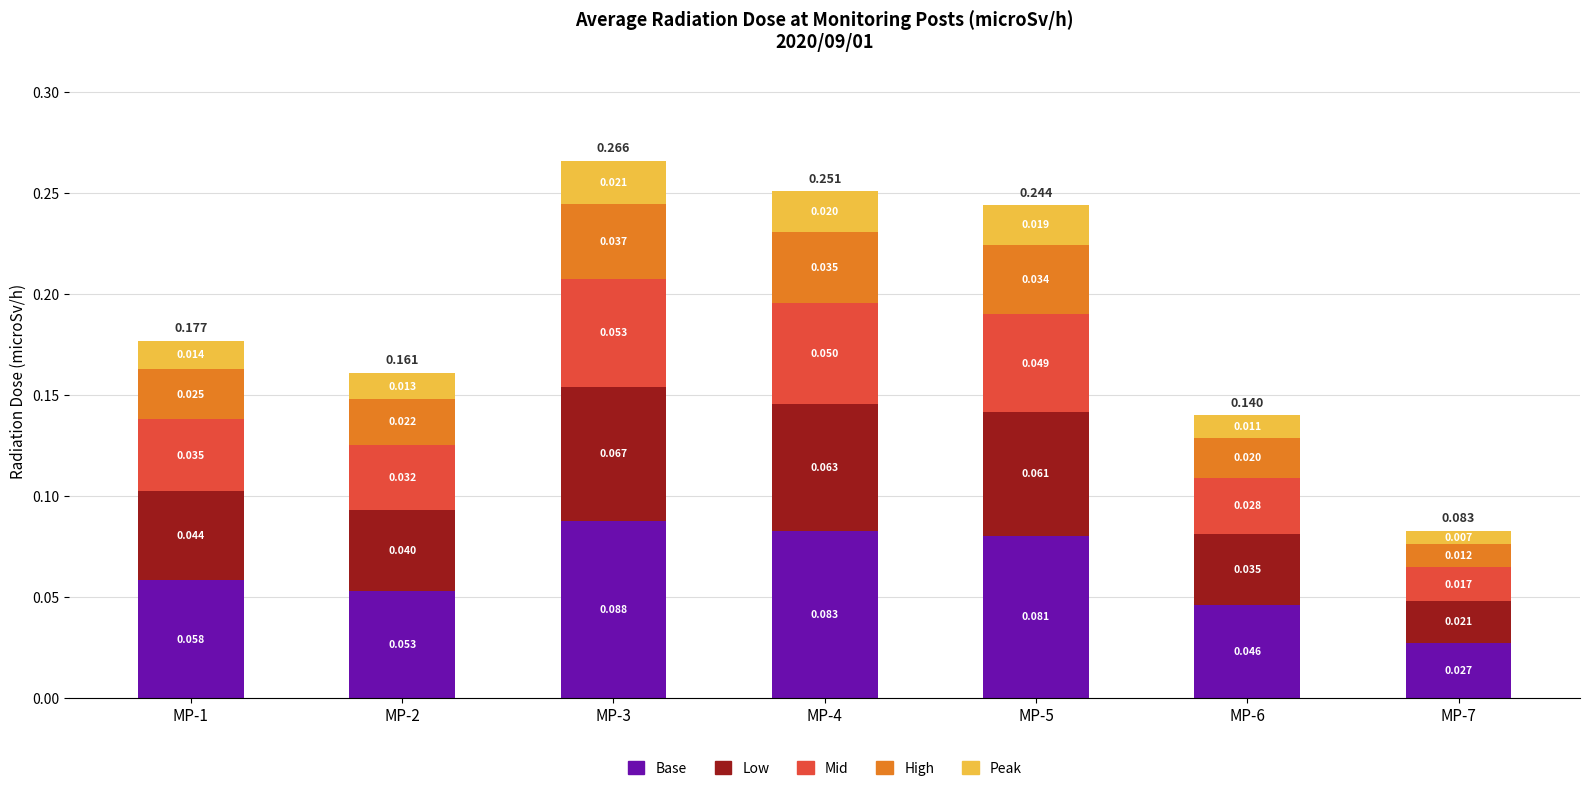

True or false: Low has a value of 0.0 at MP-2.

False